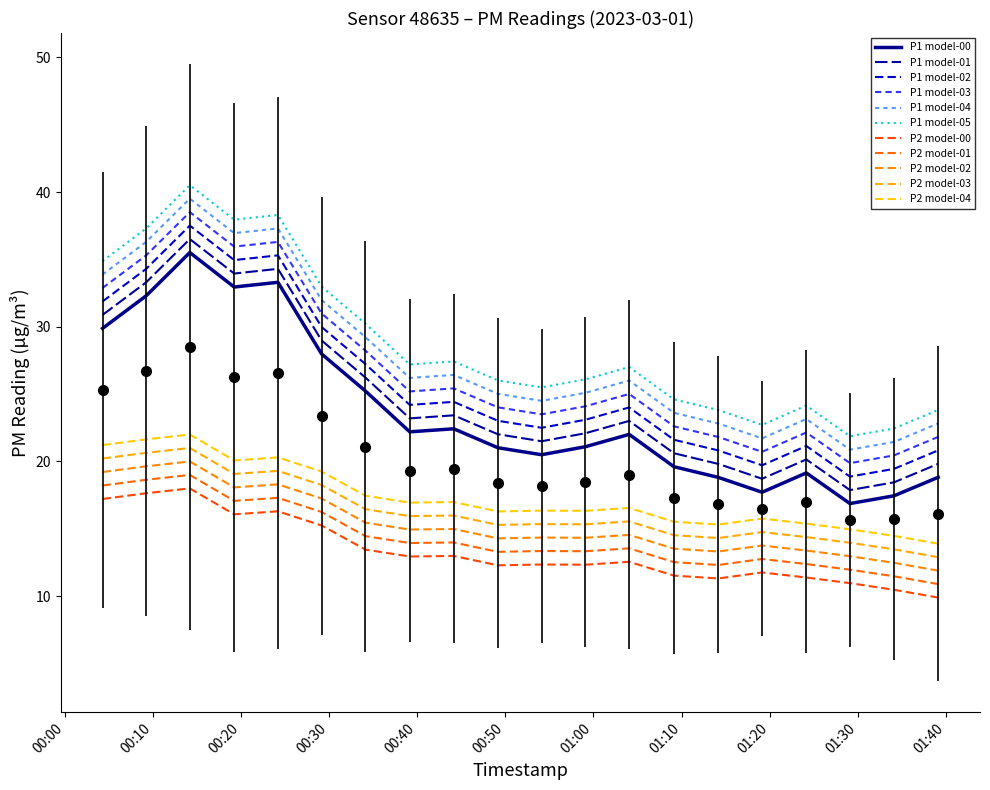

What is the difference between the highest and lowest values at 18?

10.3